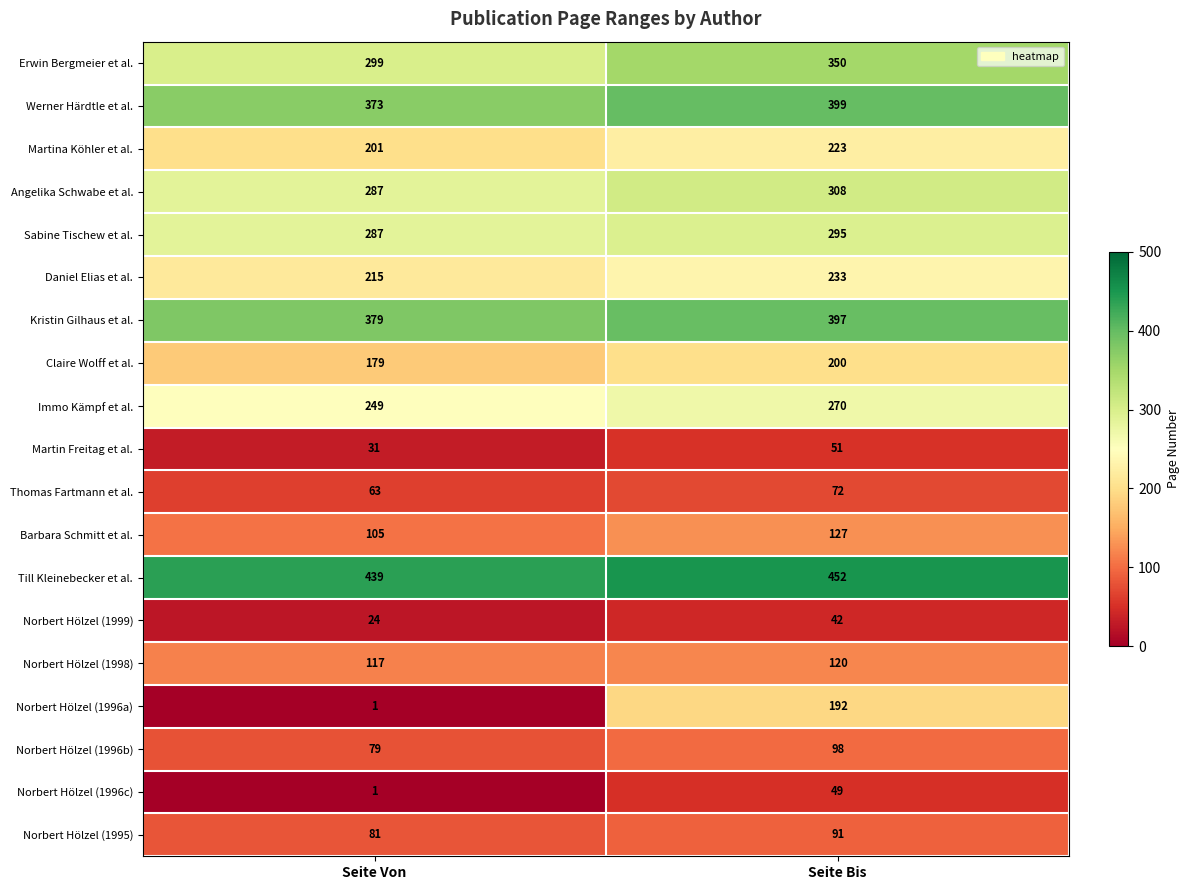

At which category does the chart reach its minimum across all series?

Seite Von